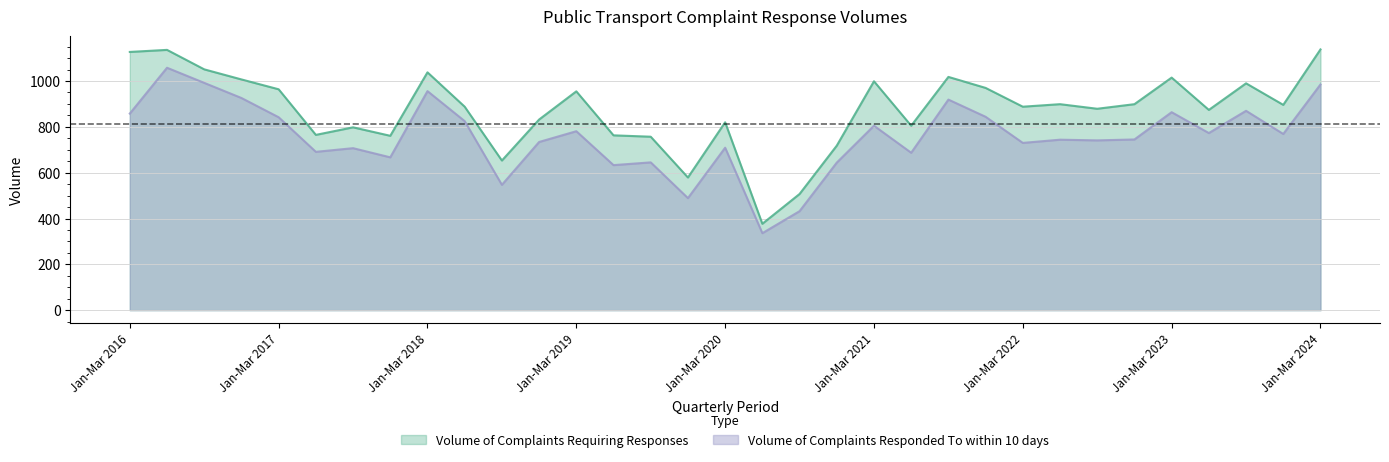

Does the chart display data point markers on the line(s)?

No